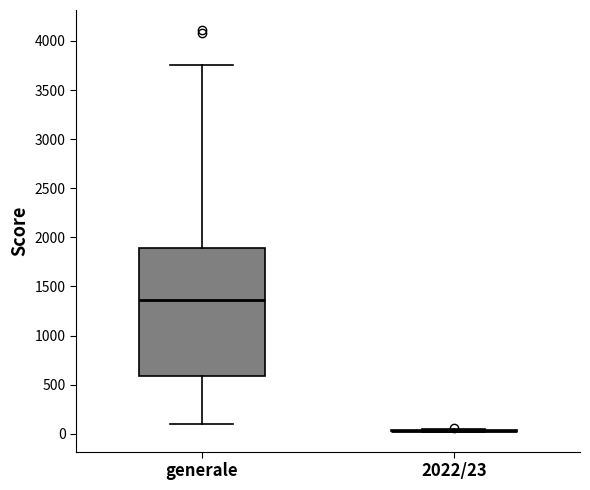

Reading left to right, read every box against the y-axis: the position of its median line, the range the box covers, and the ends of its whiskers. The values are not printed on the chart, so give them approximately, as read against the axis.

generale: median 1350, box 600 to 1900, whiskers 100 to 3750
2022/23: box collapsed to a line at 50, whiskers 0 to 50